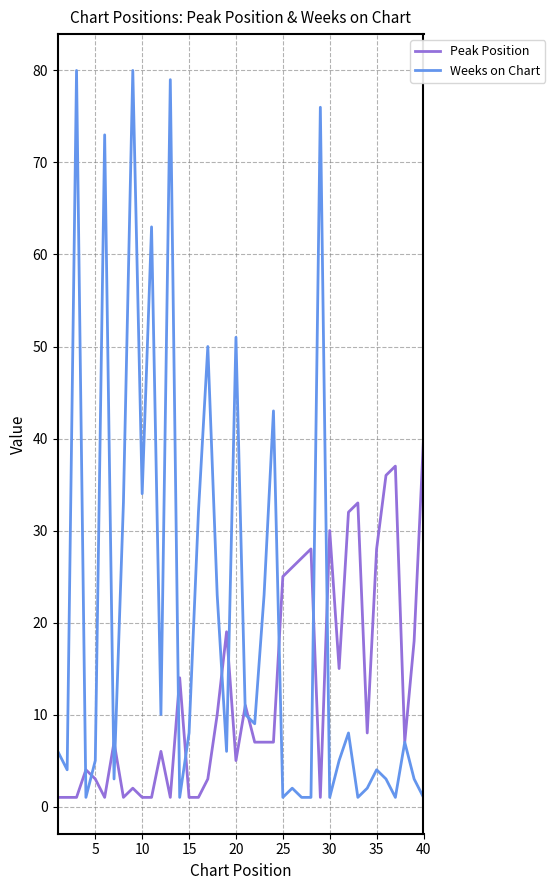

Reading left to right, list all the values displayed in this chart.

Peak Position: 1	1	1	4	3	1	7	1	2	1	1	6	1	14	1	1	3	10	19	5	11	7	7	7	25	26	27	28	1	30	15	32	33	8	28	36	37	7	18	40
Weeks on Chart: 6	4	80	1	5	73	3	33	80	34	63	10	79	1	8	32	50	23	6	51	10	9	23	43	1	2	1	1	76	1	5	8	1	2	4	3	1	7	3	1